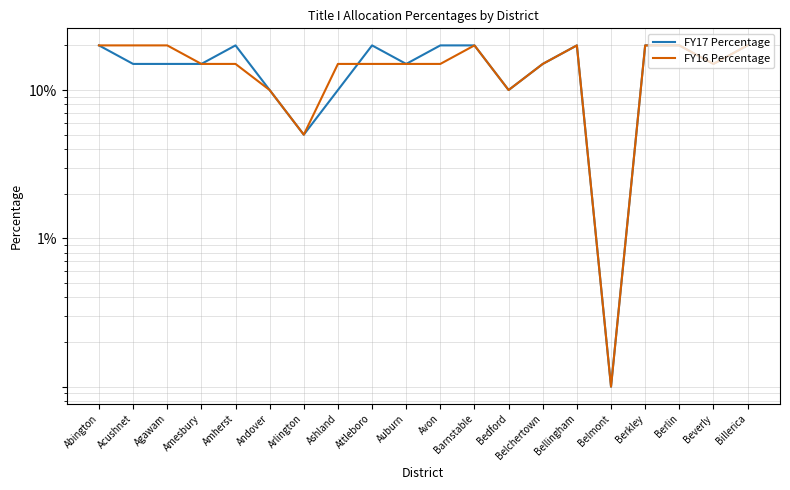

Which category has the lowest value in the FY16 Percentage series?

Belmont